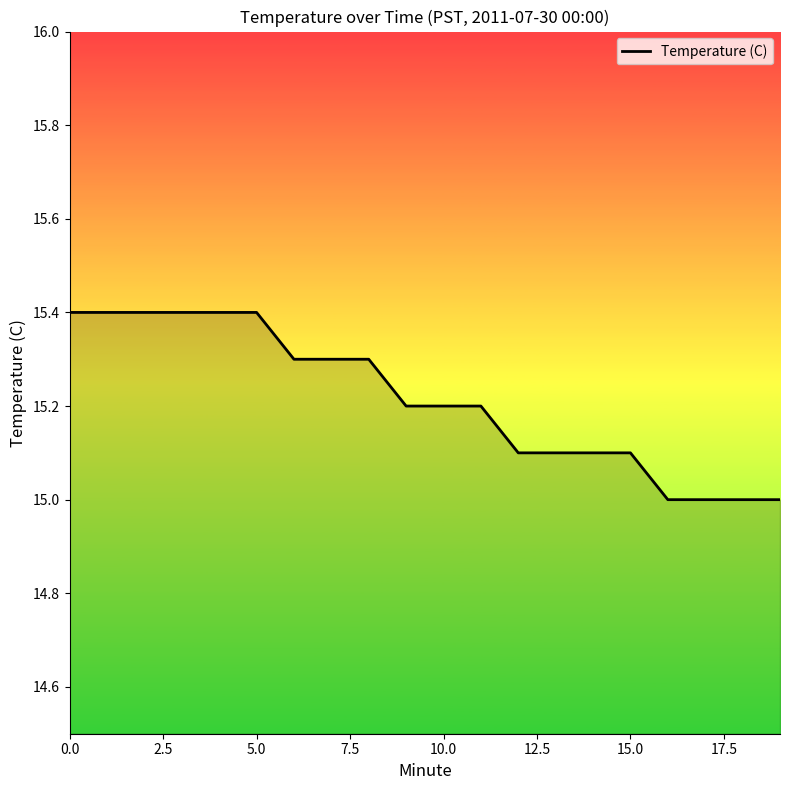

What is the difference between the maximum and minimum values?

0.4